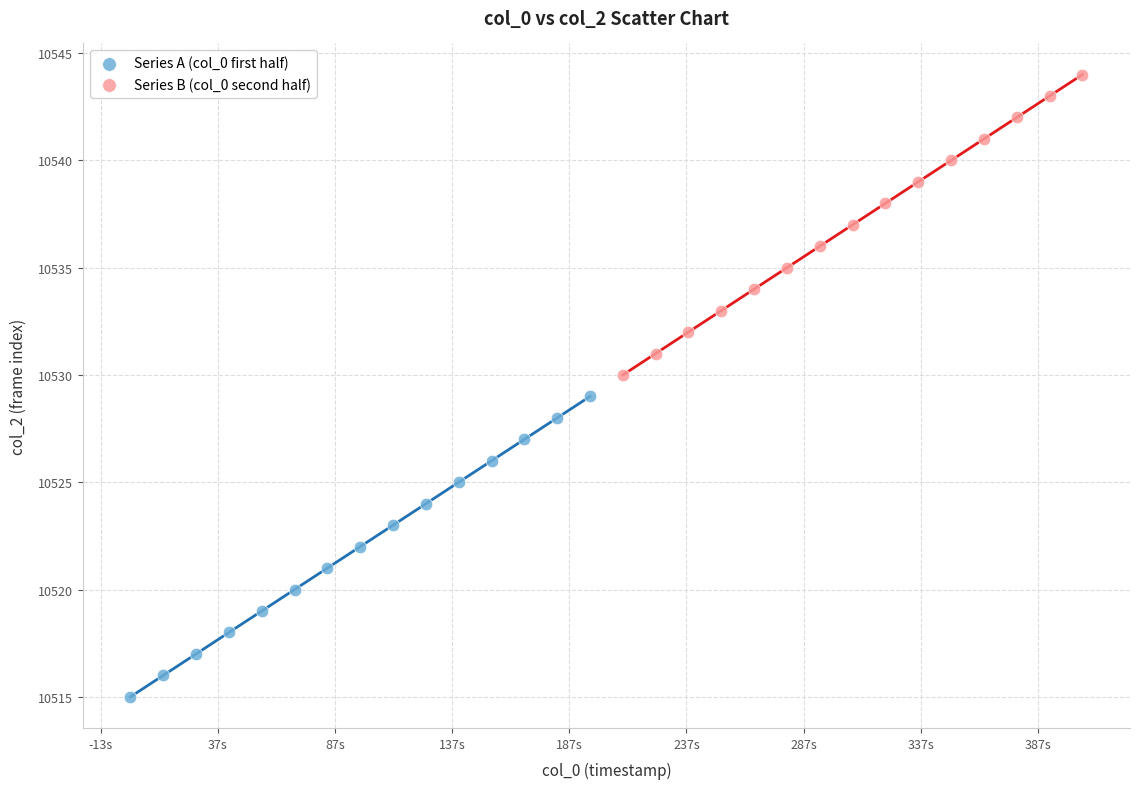

Which series contains the lowest Y value?

Series A (col_0 first half)